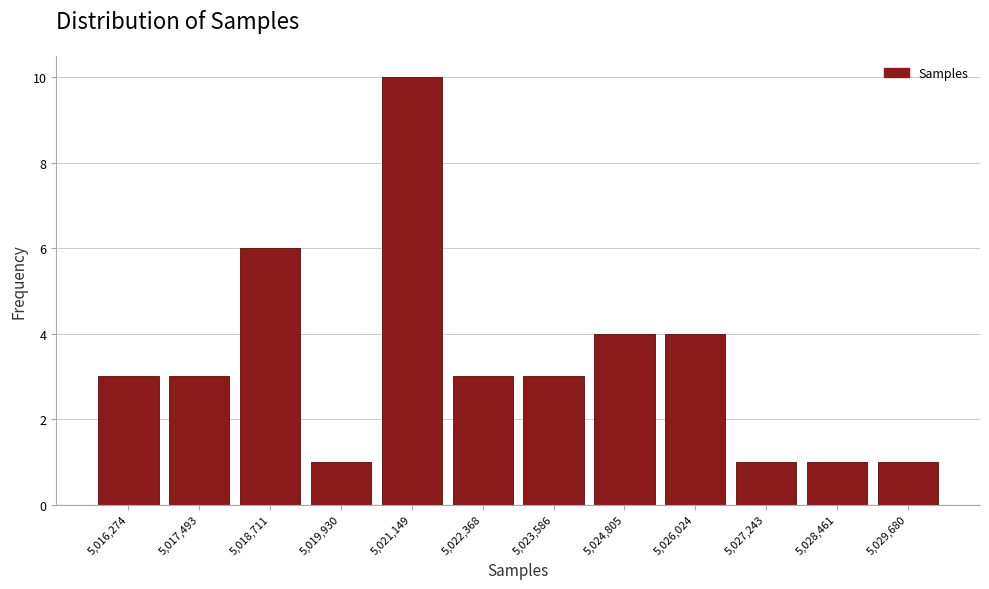

Reading left to right, list every bar in this chart as the range it spans on the x-axis followed by its height. Neither the bar edges nor the heights are printed on the chart, so give them approximately, as read against the axes.

5015600 to 5016800: 3
5016800 to 5018200: 3
5018200 to 5019400: 6
5019400 to 5020600: 1
5020600 to 5021800: 10
5021800 to 5023000: 3
5023000 to 5024200: 3
5024200 to 5025400: 4
5025400 to 5026600: 4
5026600 to 5027800: 1
5027800 to 5029000: 1
5029000 to 5030200: 1